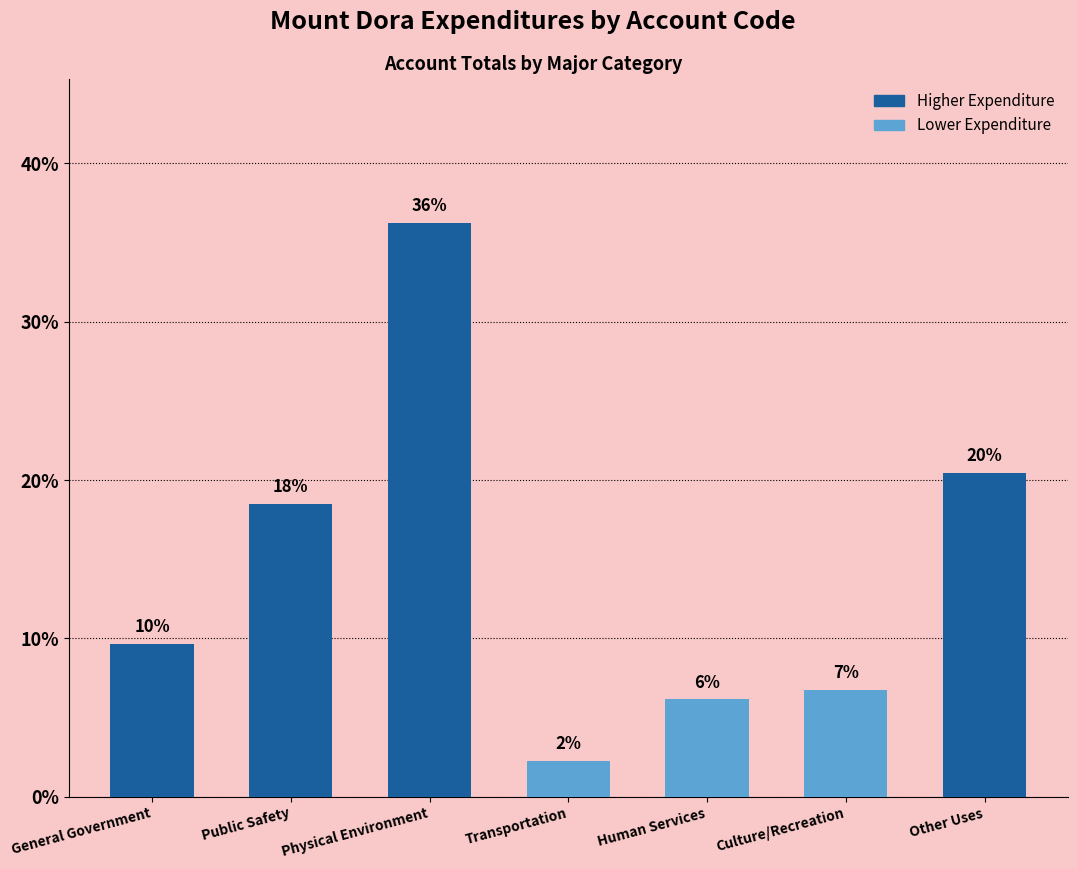

How many categories are shown in the chart?

7